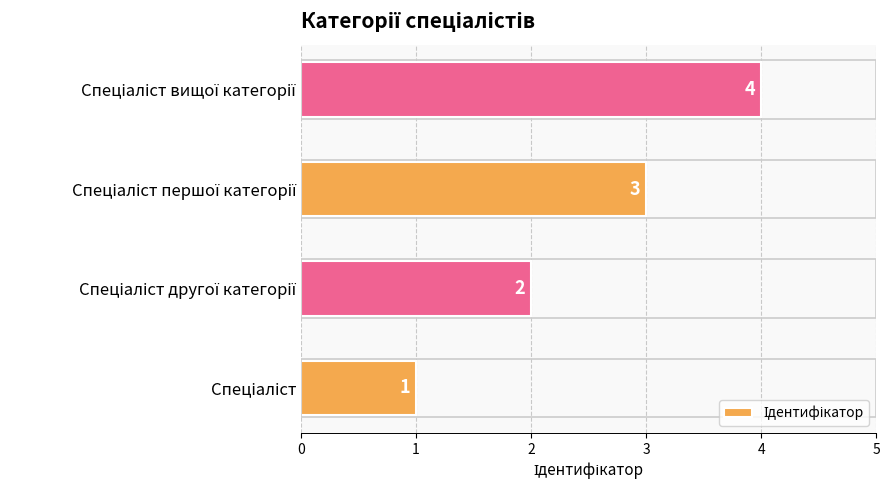

Count the values in the range 2 to 4.

3